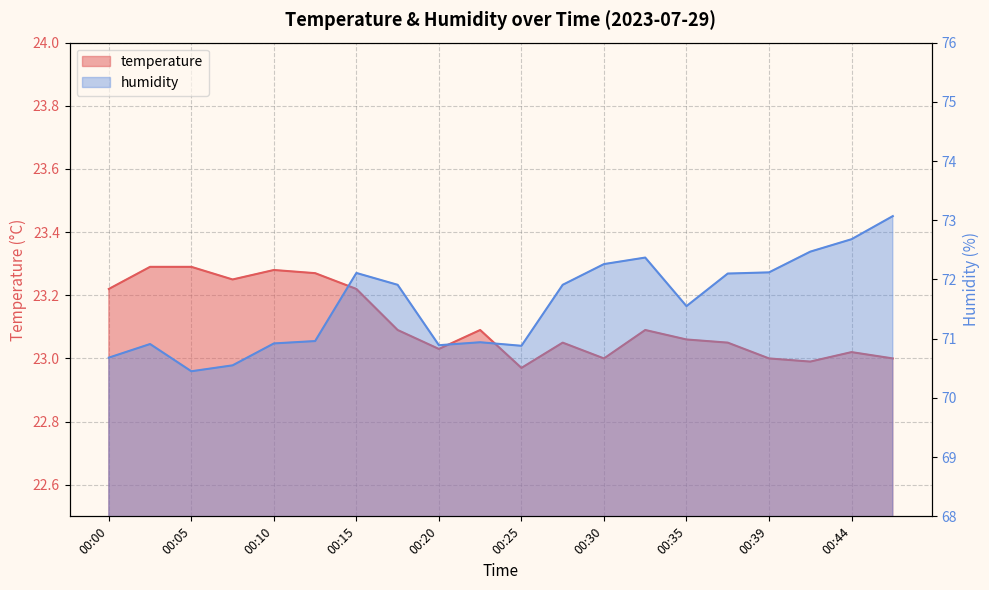

Rank the series by their average value, from highest to lowest.

humidity, temperature